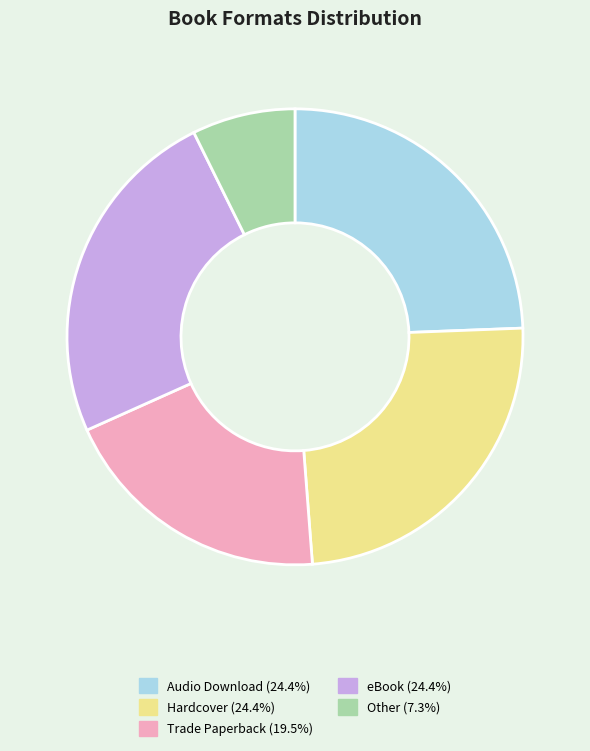

Does any single category account for the majority?

No